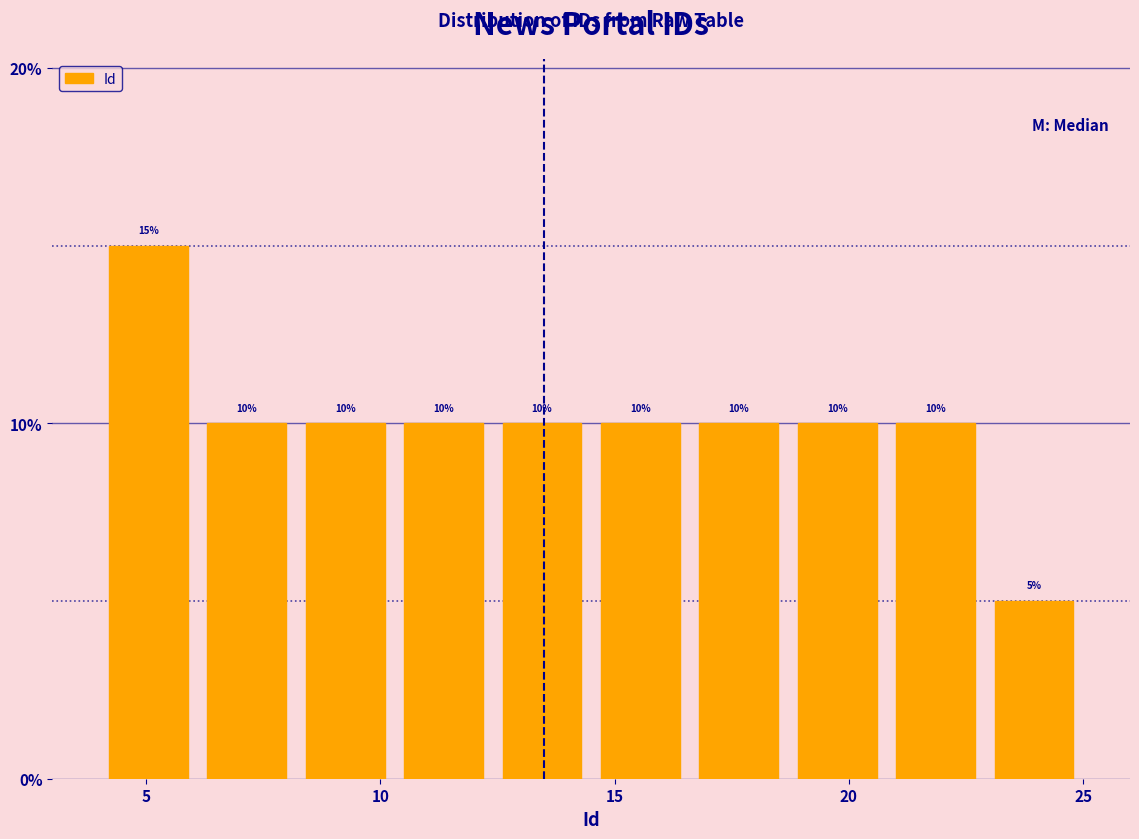

Reading left to right, transcribe this chart: for each bar, give the range it covers on the x-axis and its height. The bar edges are not printed on the chart, so give them approximately, as read against the axis.

4.0 to 6.1: 15
6.1 to 8.2: 10
8.2 to 10.3: 10
10.3 to 12.4: 10
12.4 to 14.5: 10
14.5 to 16.6: 10
16.6 to 18.7: 10
18.7 to 20.8: 10
20.8 to 22.9: 10
22.9 to 25.0: 5